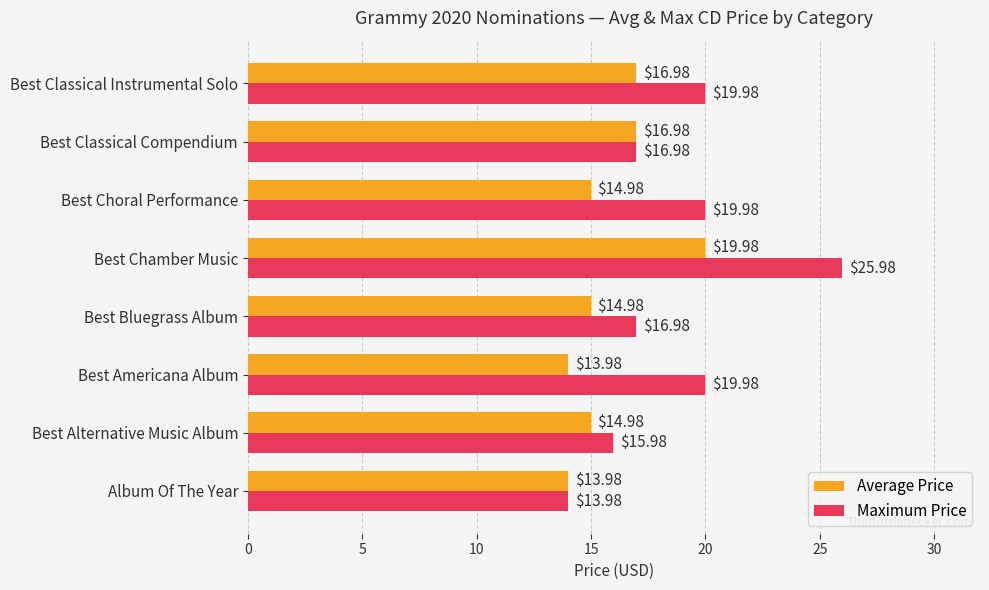

List the series in order of their peak value, highest first.

Maximum Price, Average Price